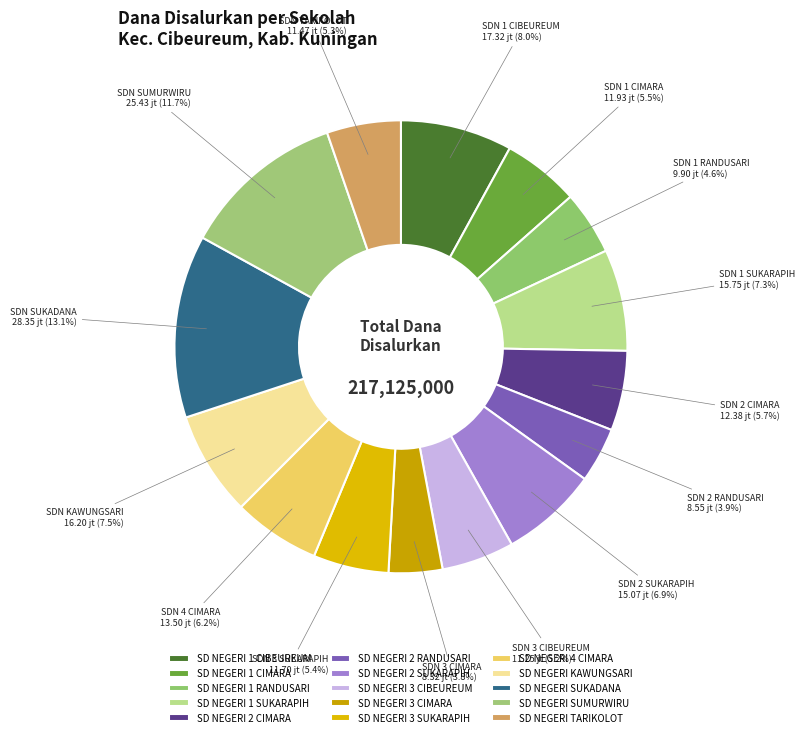

What is the change in value from SD NEGERI KAWUNGSARI to SD NEGERI SUKADANA?

+12150000